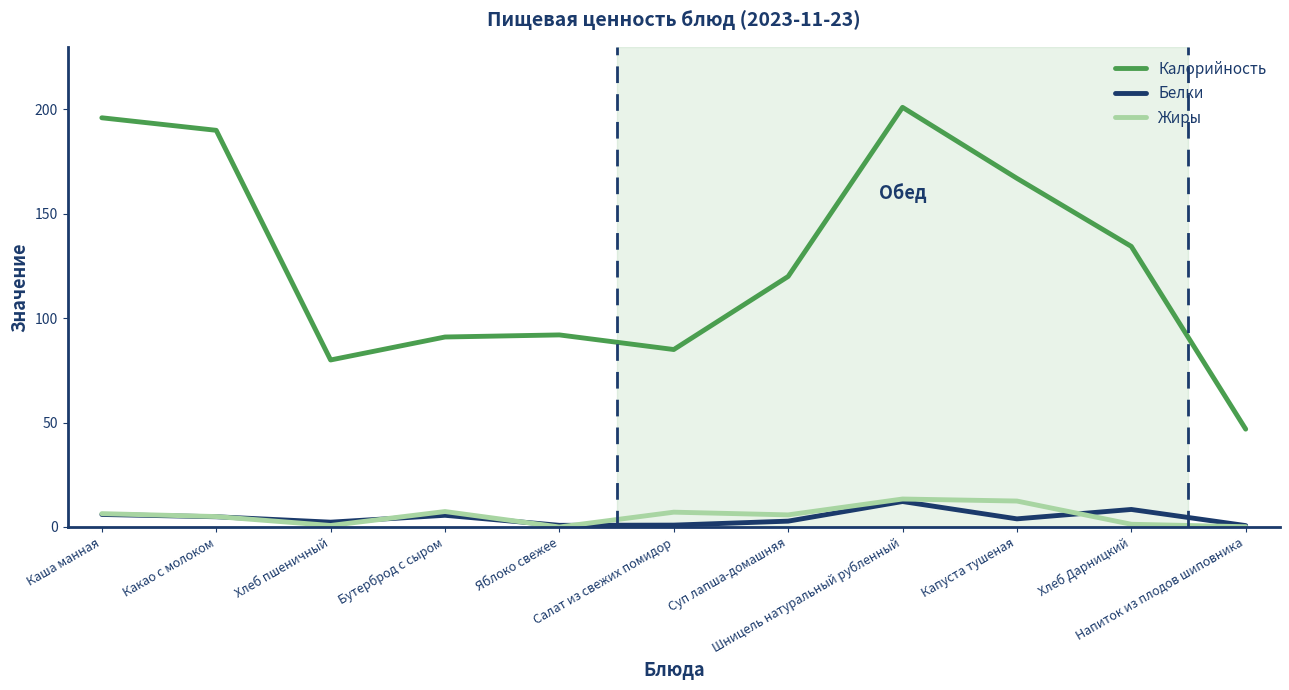

True or false: Жиры and Калорийность intersect in this chart.

False